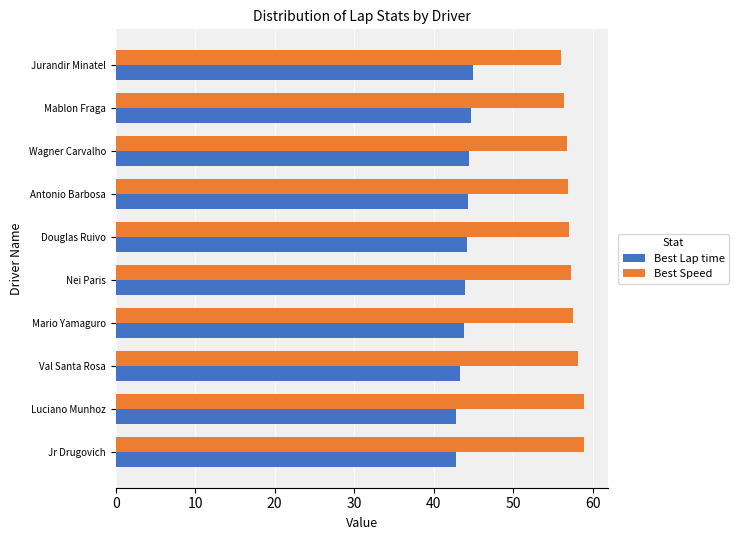

The value of Best Lap time at Val Santa Rosa is 43.3. True or false?

True